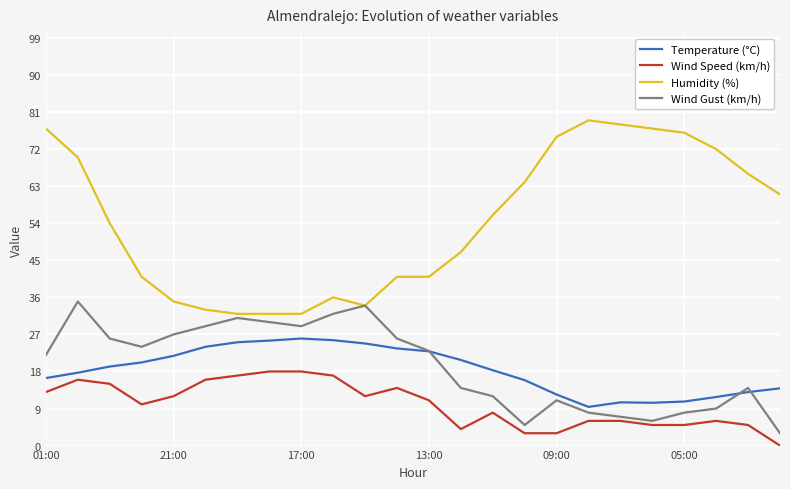

List the series in order of their peak value, highest first.

Humidity (%), Wind Gust (km/h), Temperature (°C), Wind Speed (km/h)